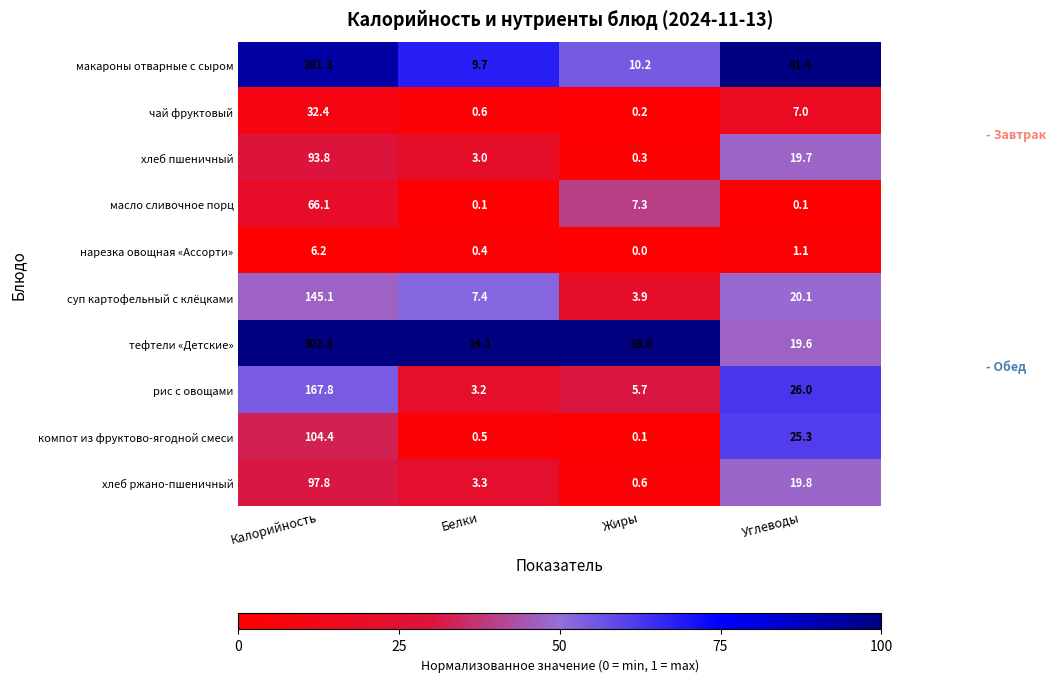

At Углеводы, list the series in order from largest to smallest.

макароны отварные с сыром, рис с овощами, компот из фруктово-ягодной смеси, суп картофельный с клёцками, хлеб ржано-пшеничный, хлеб пшеничный, тефтели «Детские», чай фруктовый, нарезка овощная «Ассорти», масло сливочное порц